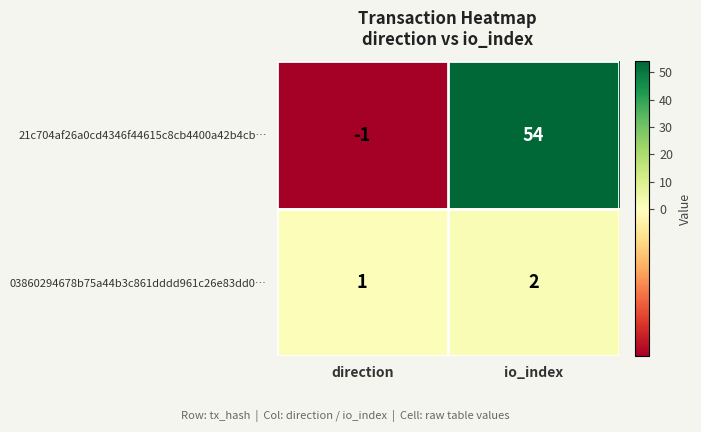

Rank the series by their maximum value, from highest to lowest.

21c704af26a0cd4346f44615c8cb4400a42b4cb…, 03860294678b75a44b3c861dddd961c26e83dd0…